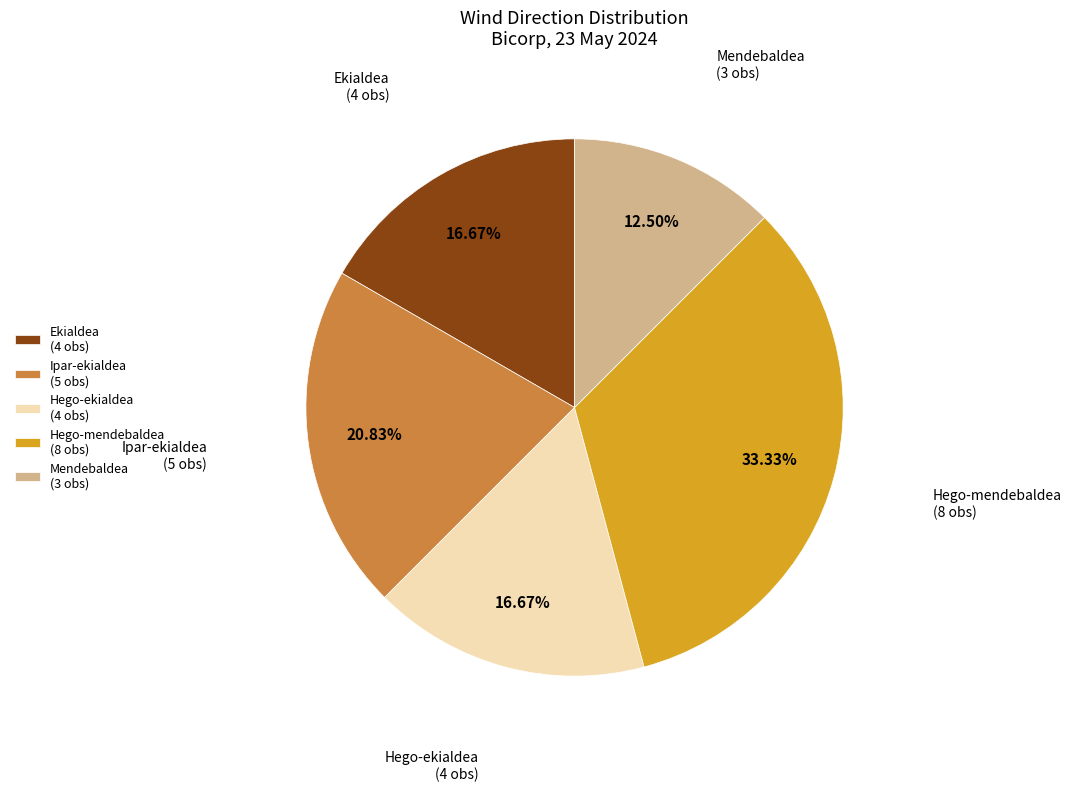

Is it true that Ipar-ekialdea is 9% of the pie?

False